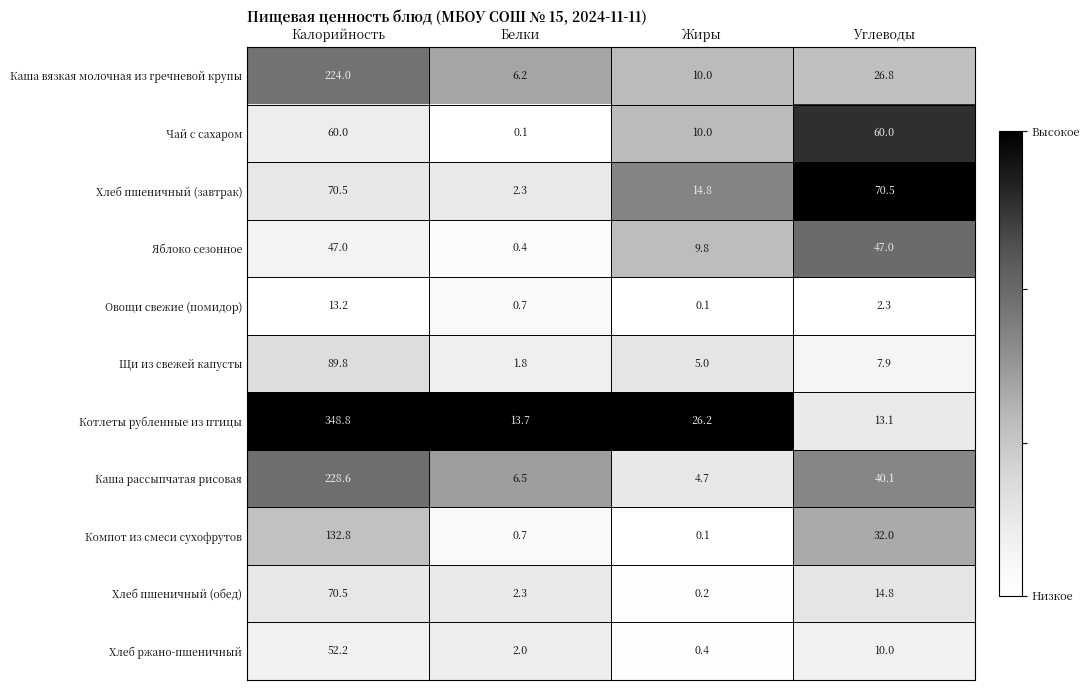

The Каша рассыпчатая рисовая series shows 4.7 at Жиры. True or false?

True